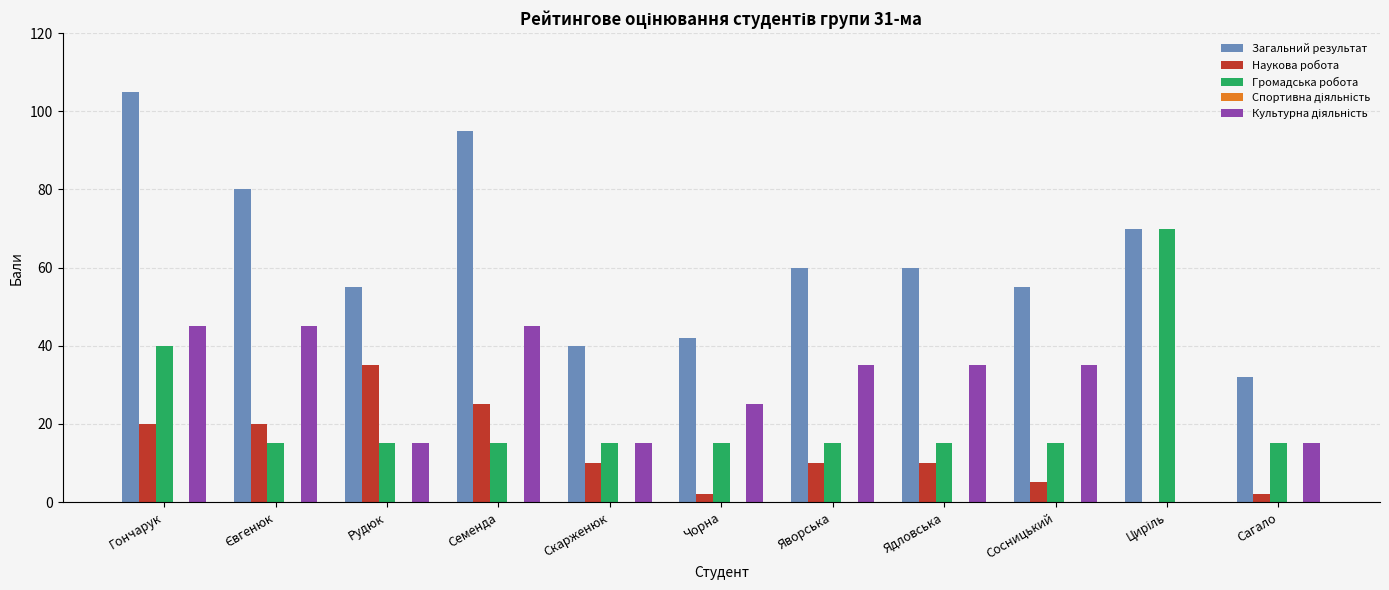

Are the bars grouped side by side (vs. stacked)?

Yes